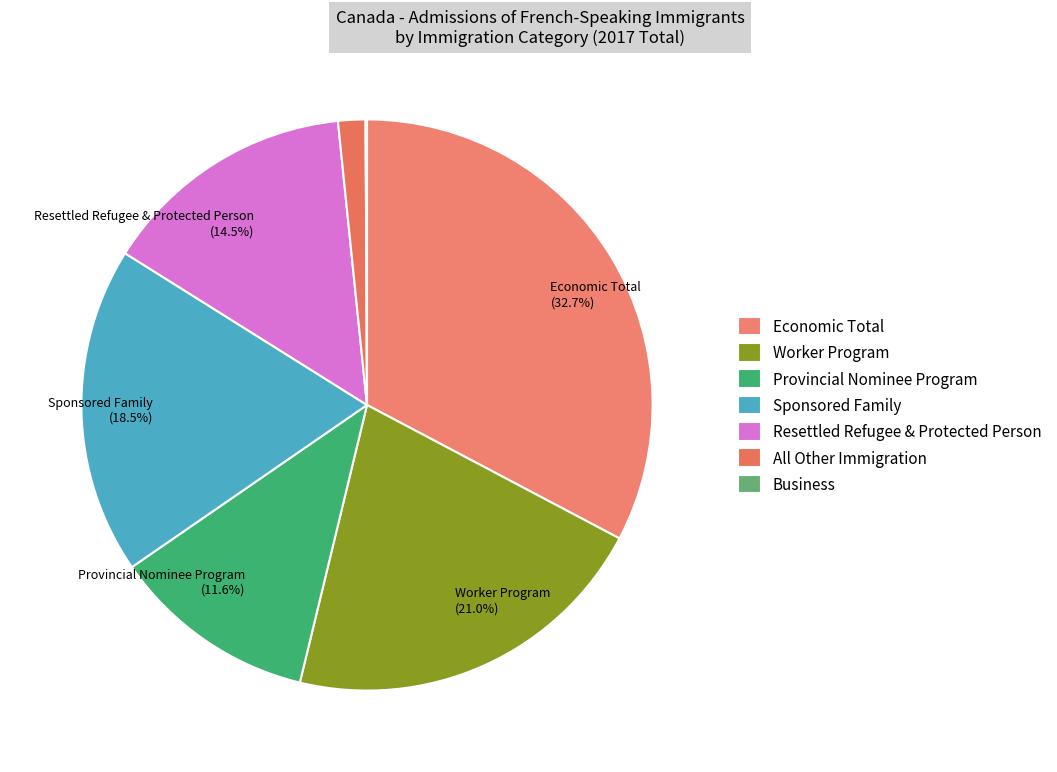

Does any single category account for the majority?

No